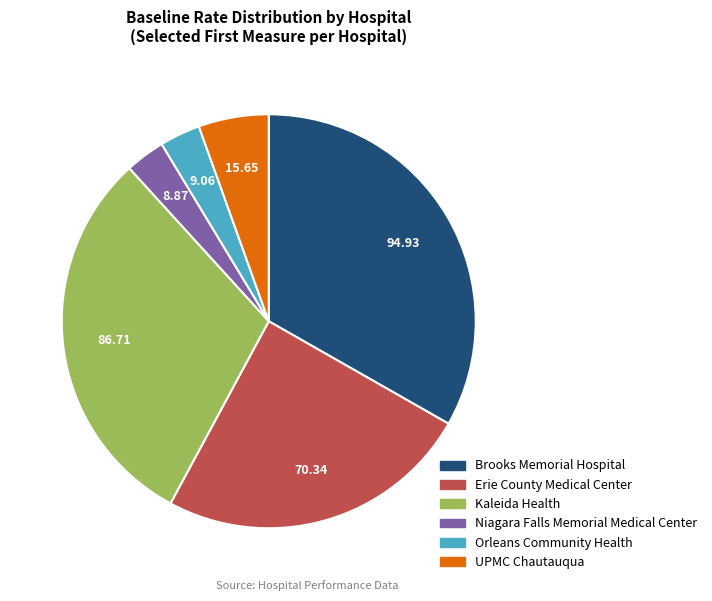

Does any single category account for the majority?

No